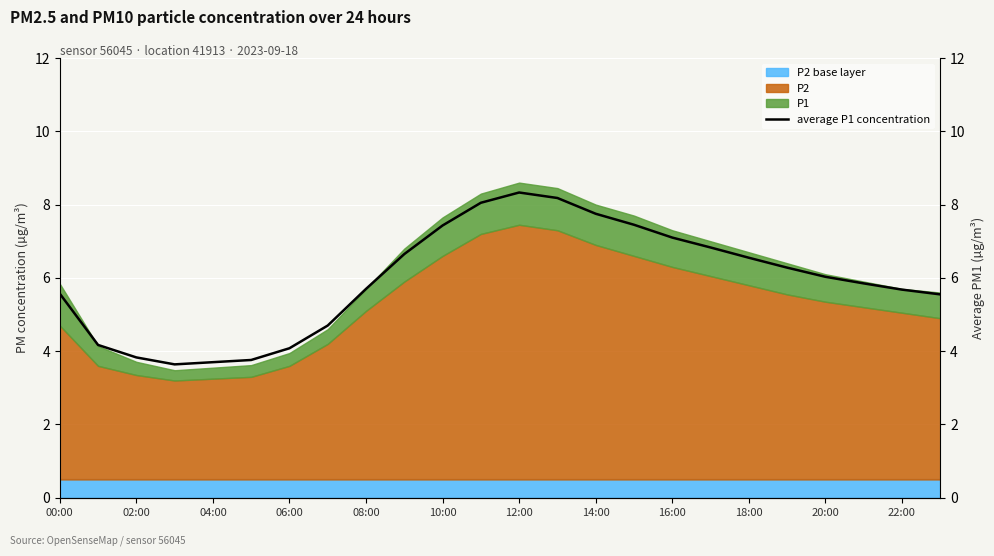

What is the ratio of the value at 06:00 to the value at 20:00?

0.5